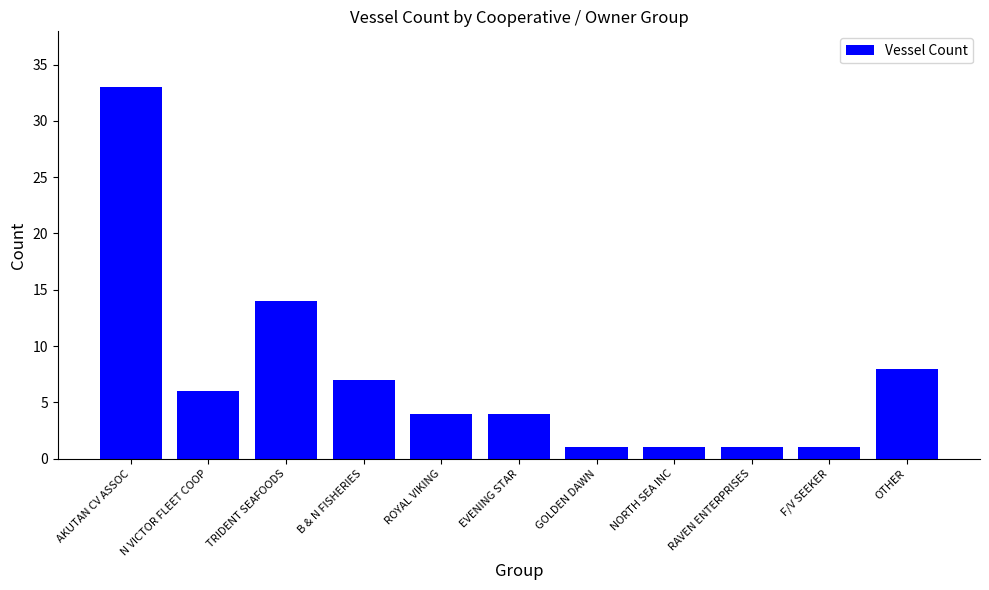

How many bars are there in total?

11